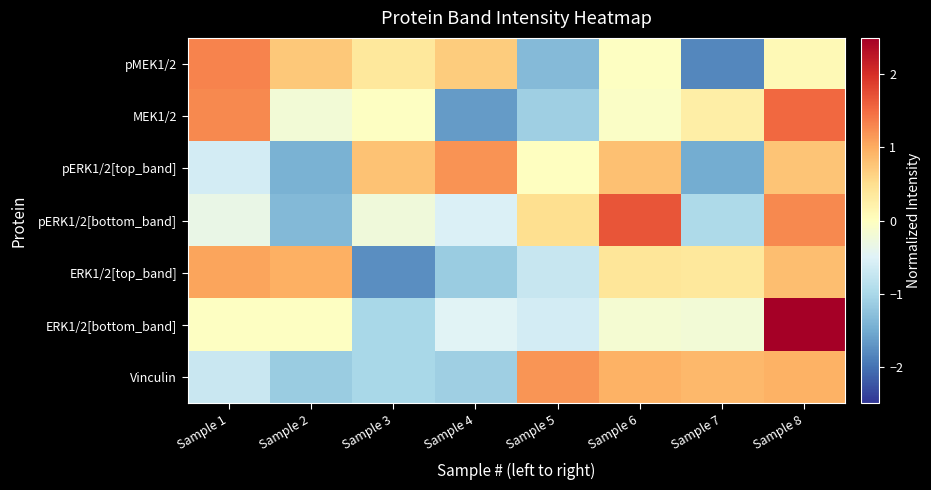

At which category is the sum across all series the highest?

Sample 8